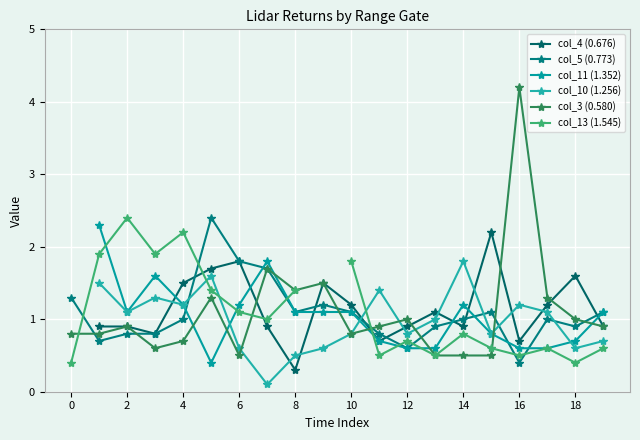

Is it true that col_3 (0.580) equals 0.8 at 10?

True